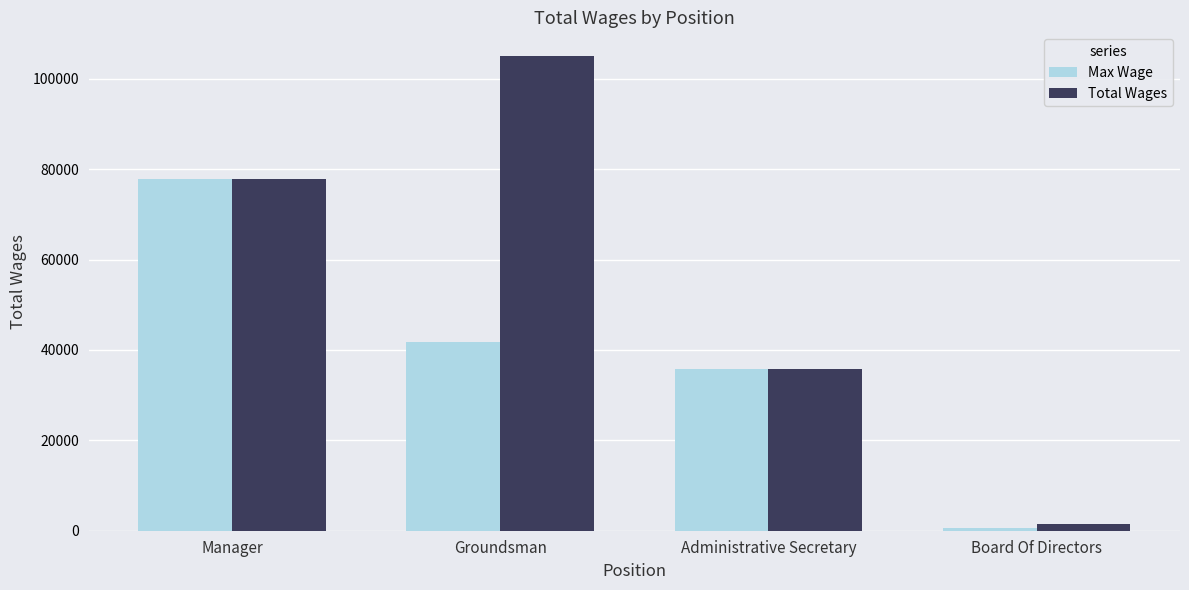

What is the spread (max minus min) of values at Board Of Directors?

1000